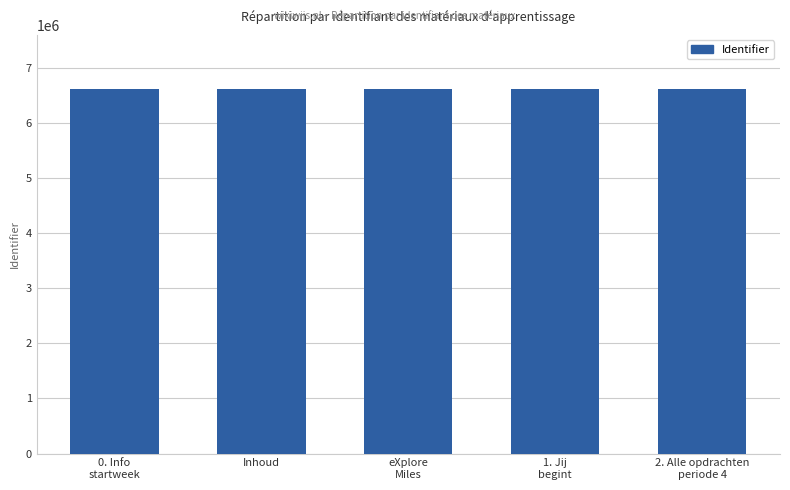

True or false: the data shows 4217766 at Inhoud.

False